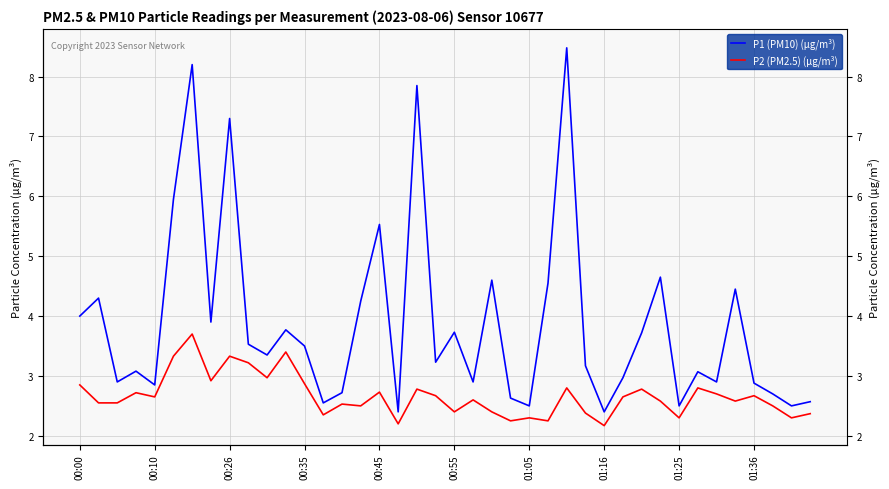

At how many categories does at least one series exceed 7?

4